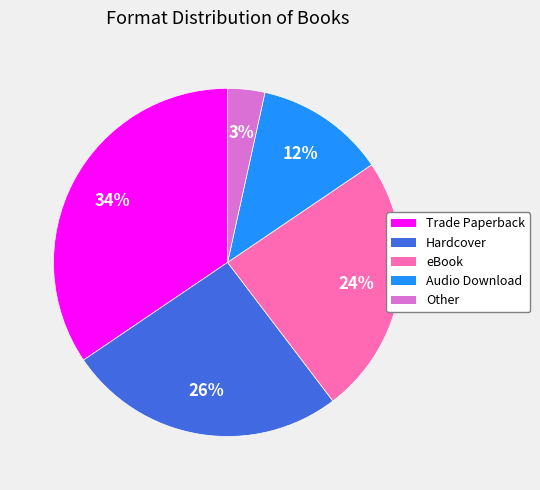

Rank the categories by value from highest to lowest.

Trade Paperback, Hardcover, eBook, Audio Download, Other